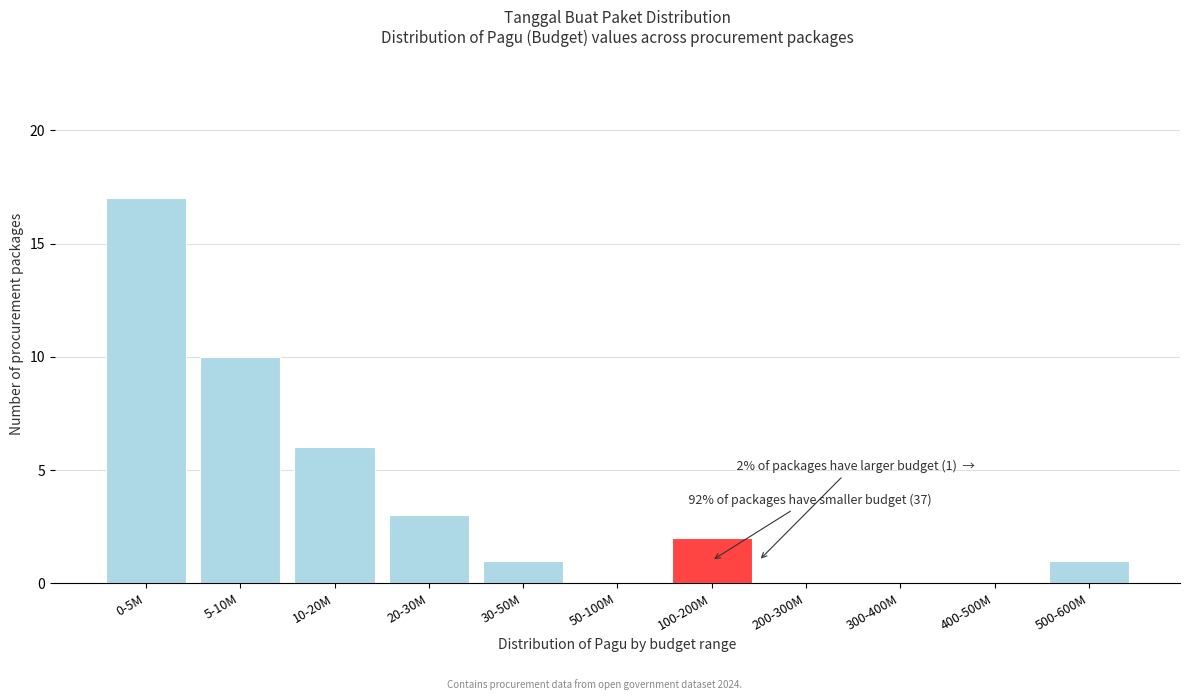

Reading left to right, what are all the values shown in this chart?

0-5M=17	5-10M=10	10-20M=6	20-30M=3	30-50M=1	50-100M=0	100-200M=2	200-300M=0	300-400M=0	400-500M=0	500-600M=1